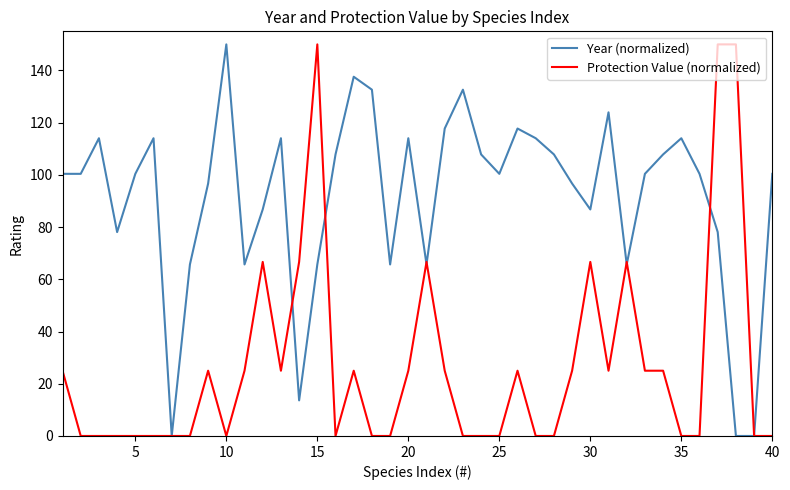

Which series has the largest total across all categories?

Year (normalized)